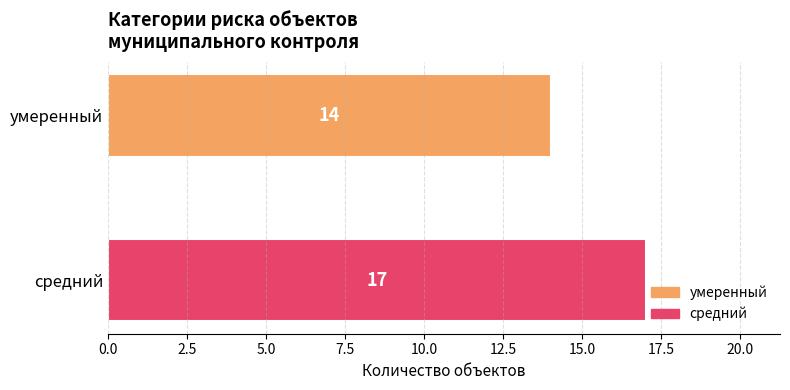

Rank the series by their maximum value, from lowest to highest.

умеренный, средний